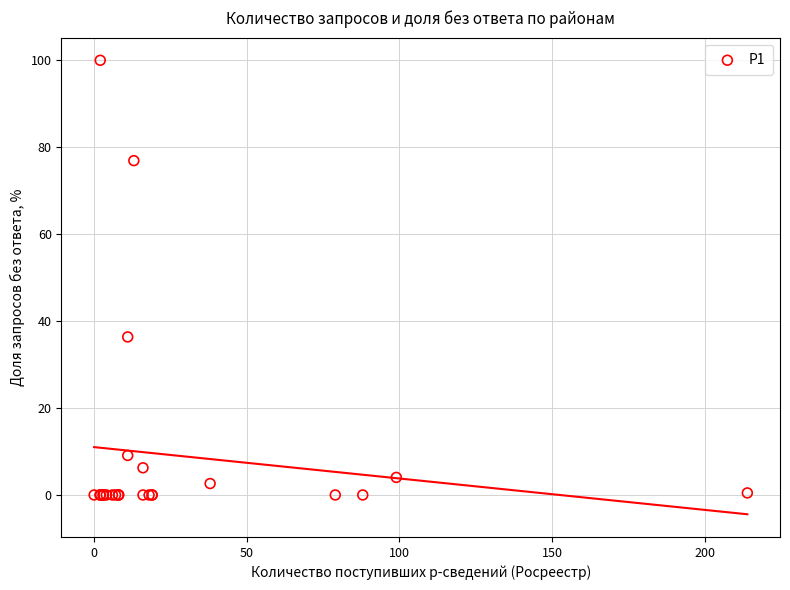

What Y value in the scatter plot is closest to 50?

36.4